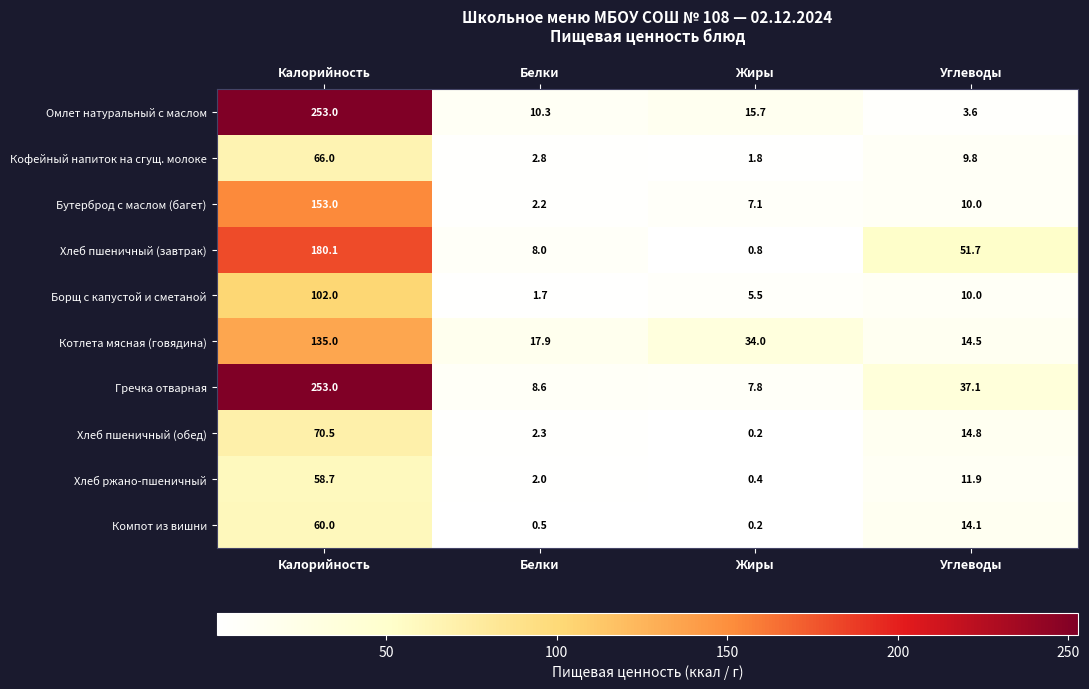

Which category has the highest value across all series?

Калорийность